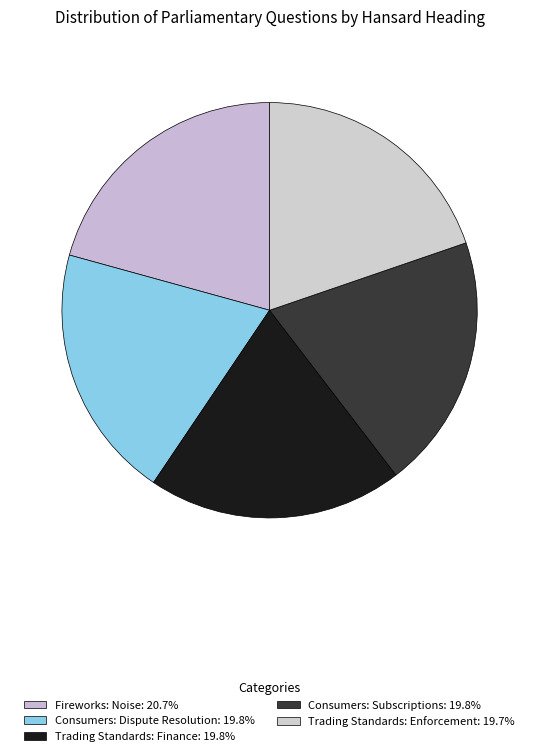

What is the largest slice in the pie chart?

Fireworks: Noise